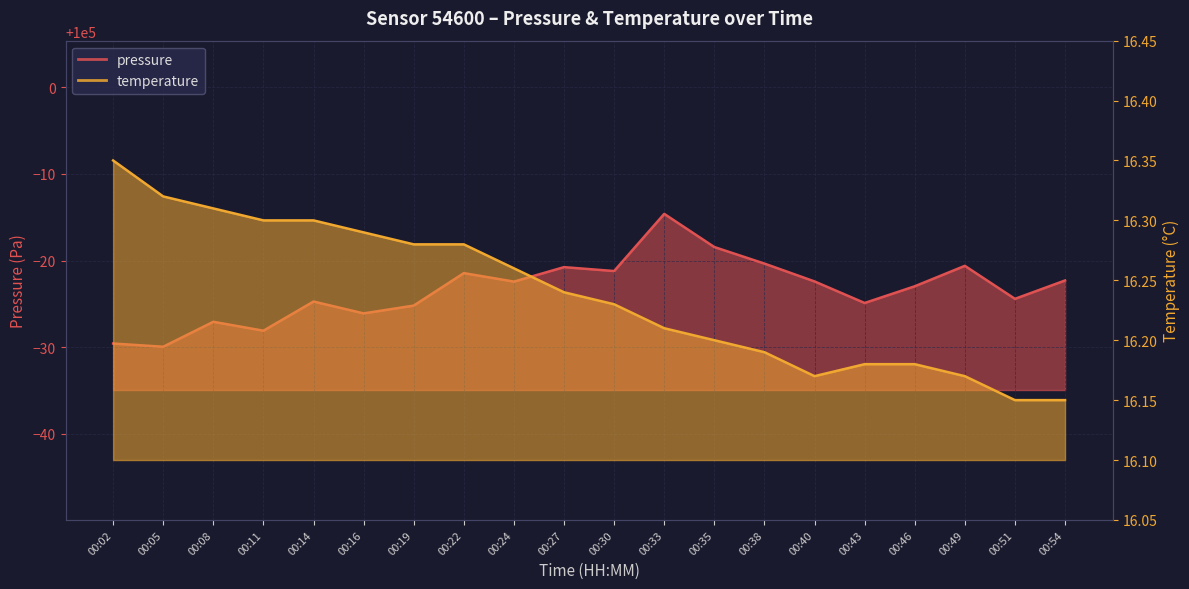

Which series has the largest range (max minus min)?

pressure